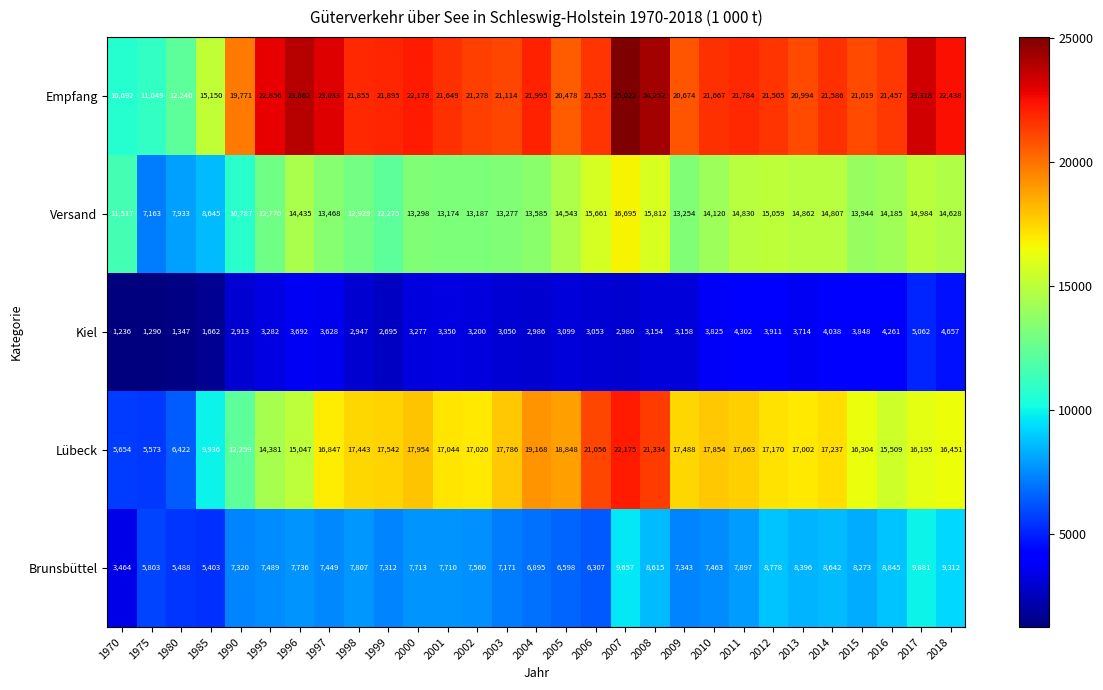

At 2001, list the series in order from smallest to largest.

Kiel, Brunsbüttel, Versand, Lübeck, Empfang